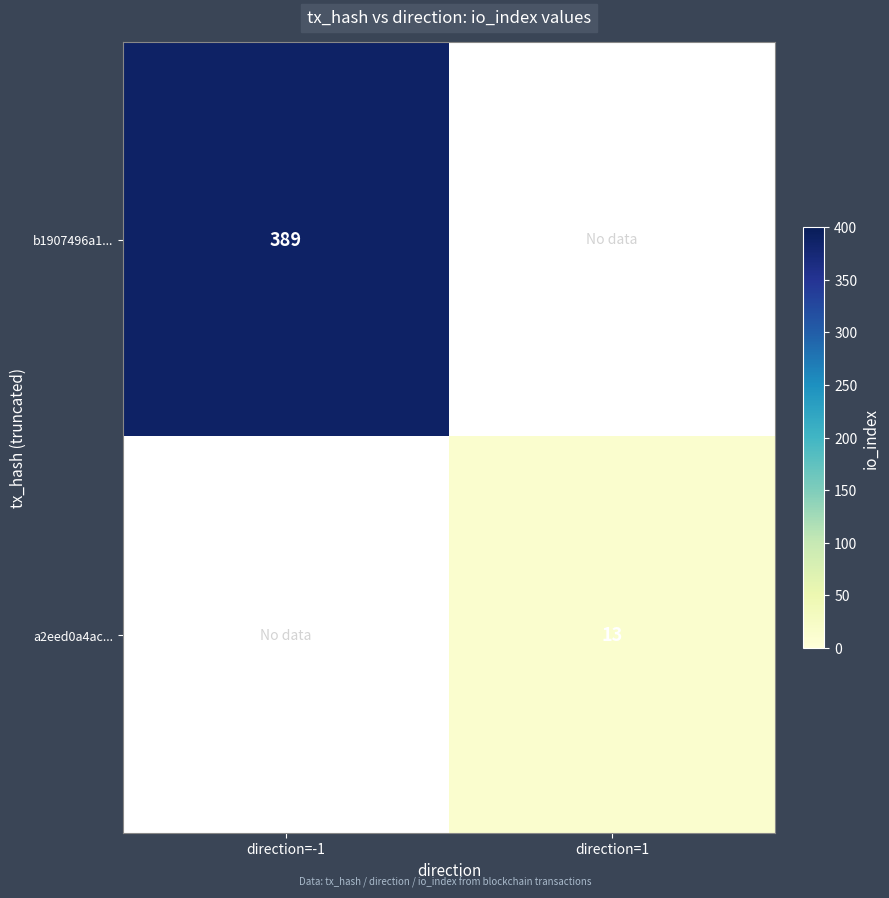

Which category has the lowest value across all series?

direction=1